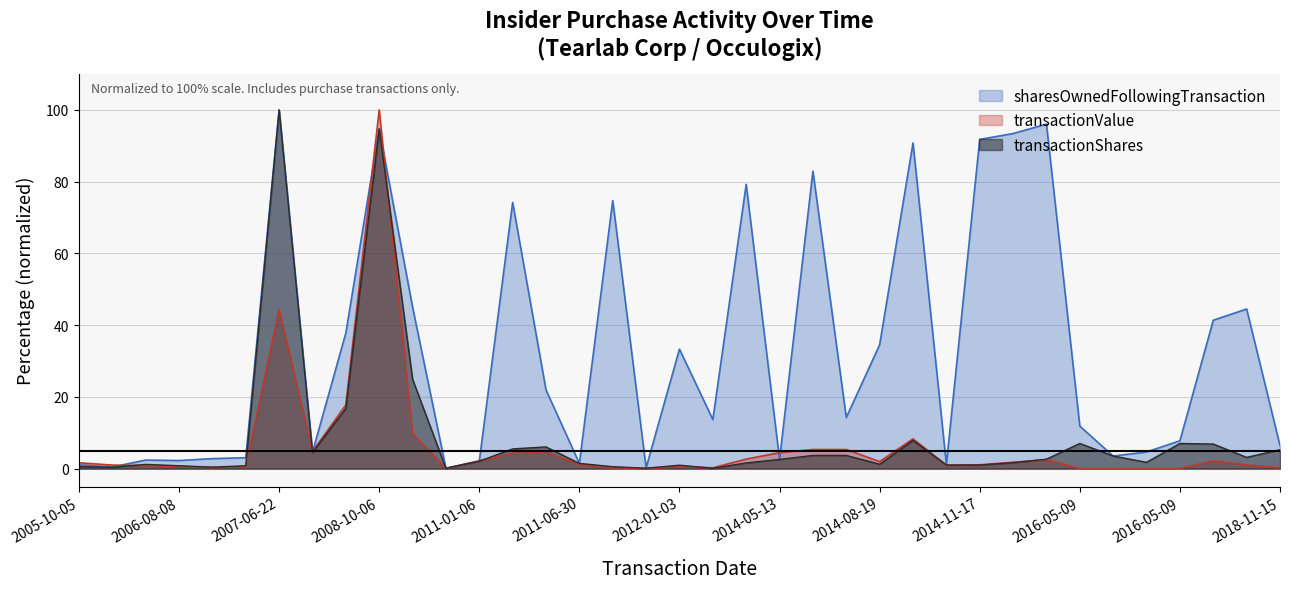

What is the highest value of the transactionValue series?

100.0